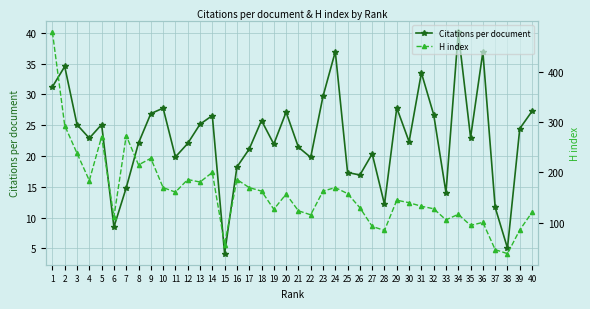

Reading right to left, what are all the values shown in this chart?

Citations per document: 40=27.3	39=24.4	38=5.0	37=11.7	36=36.9	35=23.0	34=40.1	33=14.1	32=26.7	31=33.5	30=22.3	29=27.8	28=12.2	27=20.4	26=16.9	25=17.3	24=36.9	23=29.7	22=19.8	21=21.4	20=27.1	19=21.9	18=25.8	17=21.1	16=18.2	15=4.2	14=26.6	13=25.2	12=22.0	11=19.8	10=27.8	9=26.9	8=22.1	7=14.8	6=8.5	5=25.1	4=22.9	3=25.1	2=34.5	1=31.2
H index: 40=121.0	39=86.0	38=39.0	37=47.0	36=101.0	35=95.0	34=117.0	33=106.0	32=128.0	31=133.0	30=140.0	29=145.0	28=85.0	27=93.0	26=130.0	25=158.0	24=170.0	23=163.0	22=116.0	21=124.0	20=157.0	19=127.0	18=163.0	17=170.0	16=186.0	15=57.0	14=200.0	13=181.0	12=186.0	11=161.0	10=170.0	9=228.0	8=215.0	7=273.0	6=112.0	5=271.0	4=184.0	3=238.0	2=293.0	1=478.0